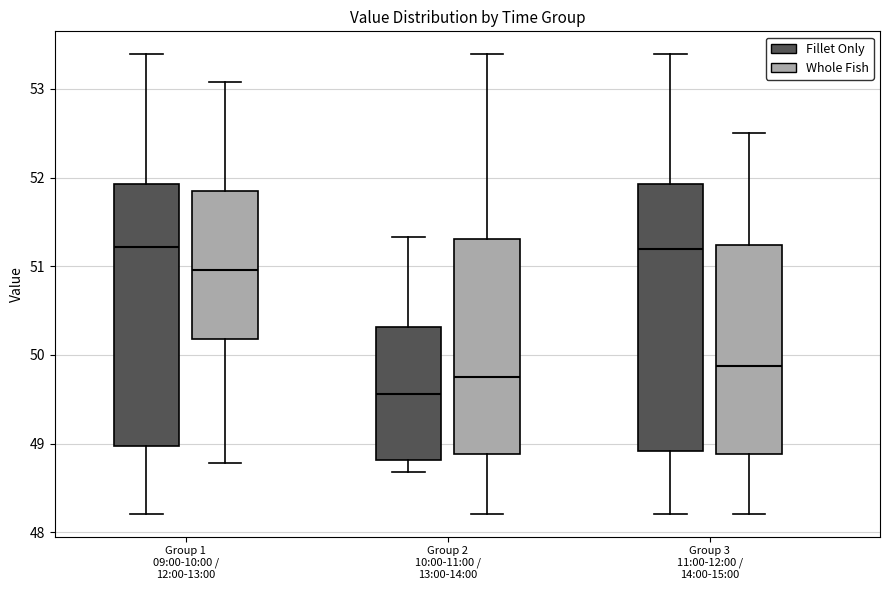

Reading left to right, read every box against the y-axis: the position of its median line, the range the box covers, and the ends of its whiskers. The values are not printed on the chart, so give them approximately, as read against the axis.

Group 1 09:00-10:00 / 12:00-13:00 (Fillet Only): median 51.2, box 49.0 to 51.9, whiskers 48.2 to 53.4
Group 1 09:00-10:00 / 12:00-13:00 (Whole Fish): median 51.0, box 50.2 to 51.8, whiskers 48.8 to 53.1
Group 2 10:00-11:00 / 13:00-14:00 (Fillet Only): median 49.6, box 48.8 to 50.3, whiskers 48.7 to 51.3
Group 2 10:00-11:00 / 13:00-14:00 (Whole Fish): median 49.8, box 48.9 to 51.3, whiskers 48.2 to 53.4
Group 3 11:00-12:00 / 14:00-15:00 (Fillet Only): median 51.2, box 48.9 to 51.9, whiskers 48.2 to 53.4
Group 3 11:00-12:00 / 14:00-15:00 (Whole Fish): median 49.9, box 48.9 to 51.2, whiskers 48.2 to 52.5